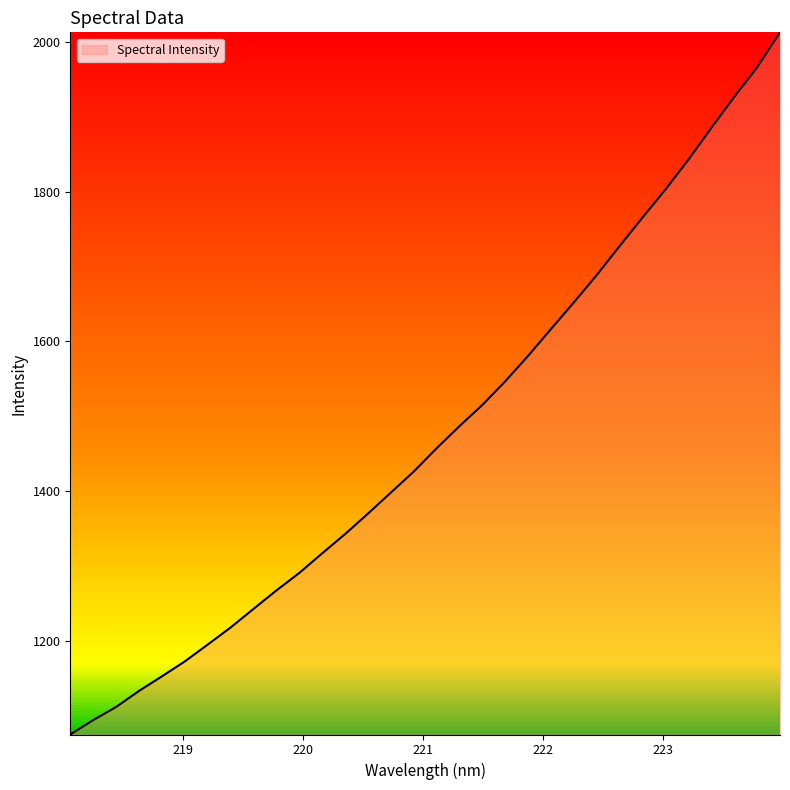

What is the minimum value shown in the chart?

1075.1